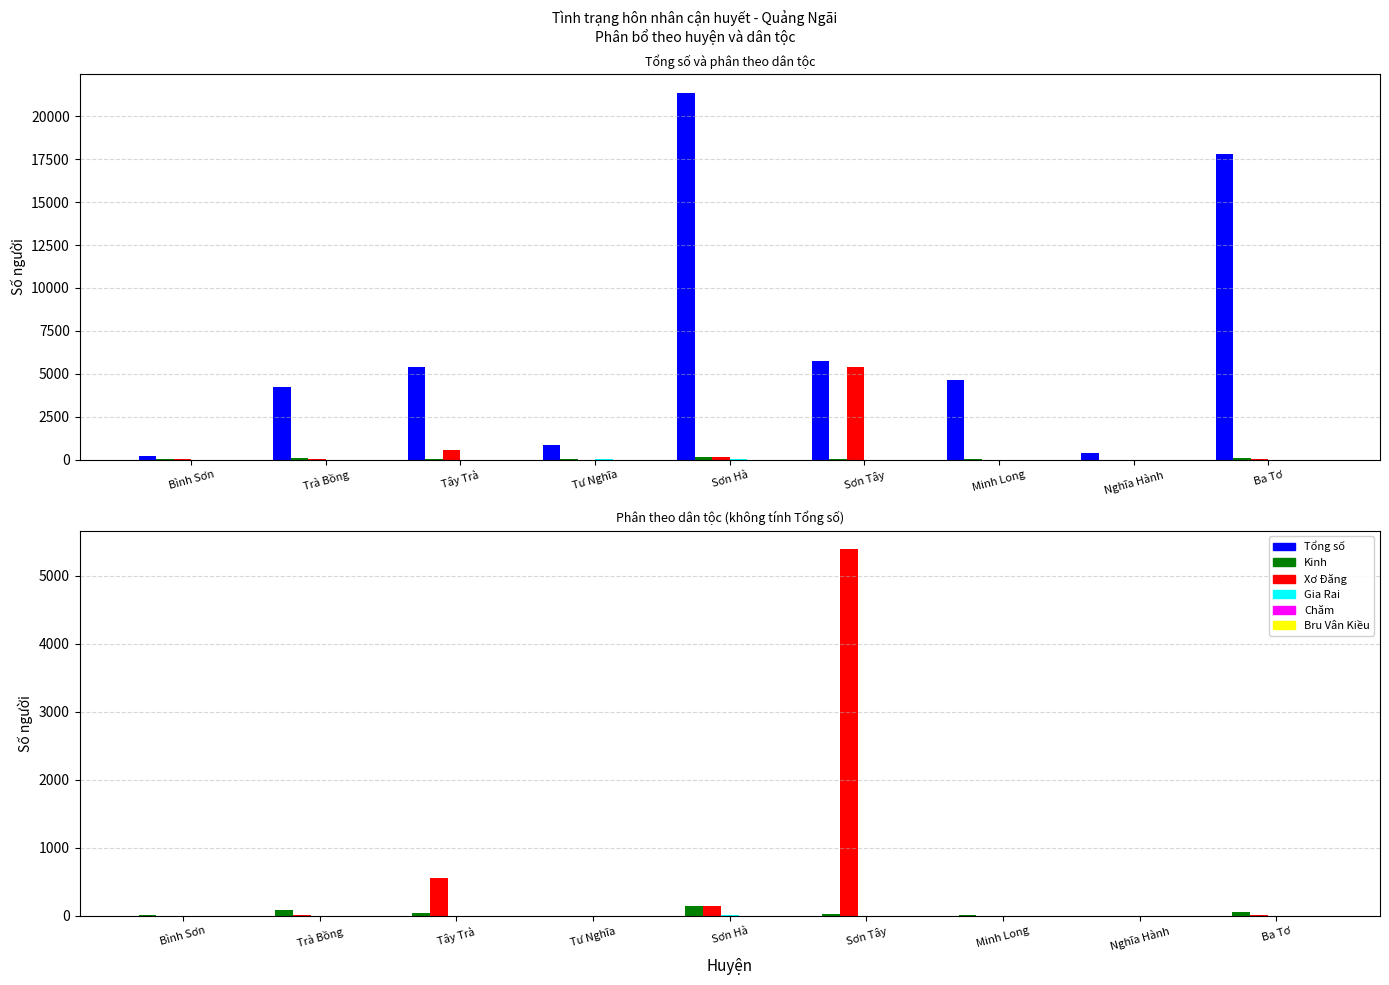

At which label does Xơ Đăng reach its peak?

Sơn Tây